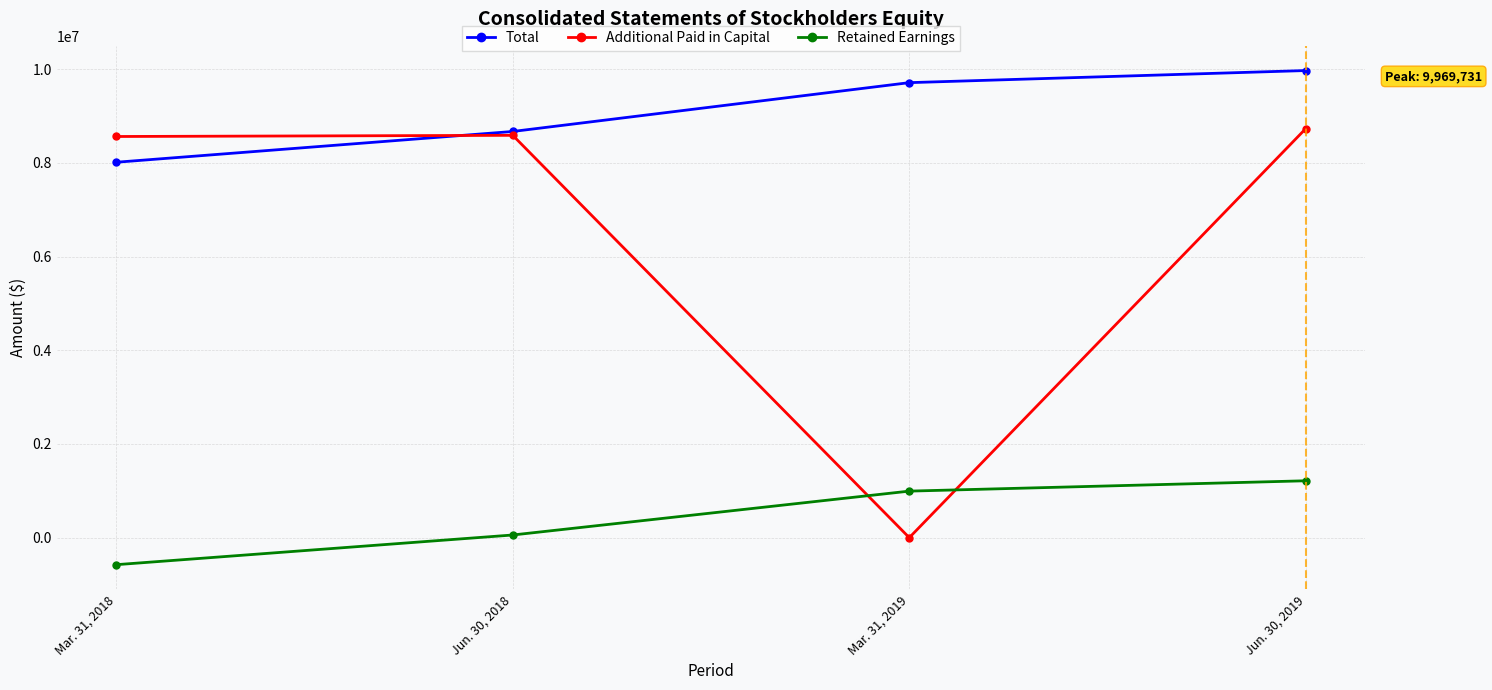

True or false: Retained Earnings and Total intersect in this chart.

False